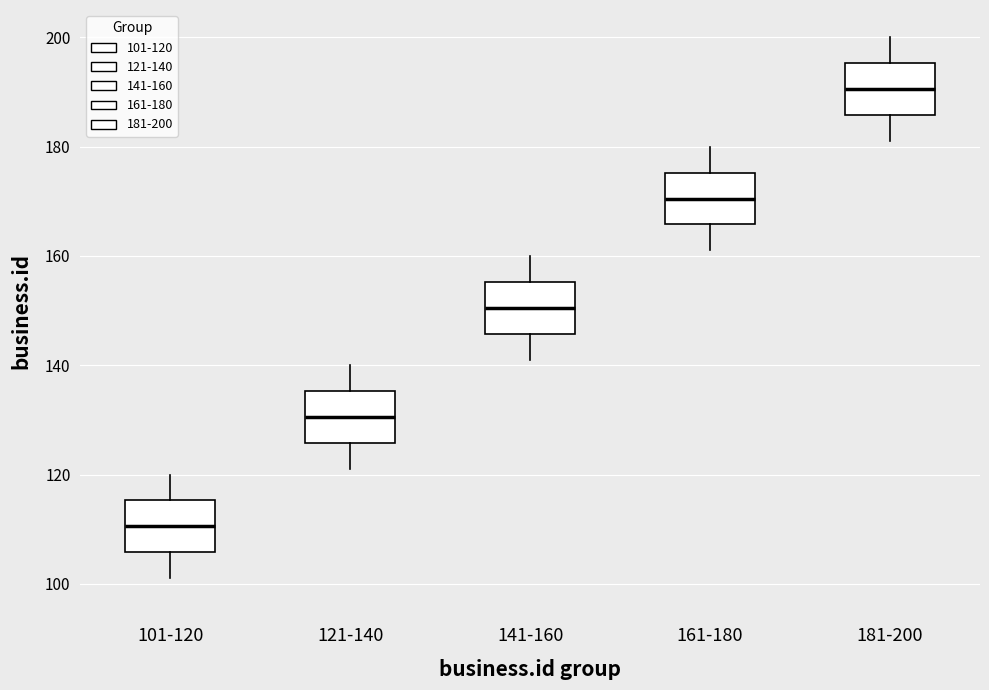

Which box has the lowest median line?

101-120